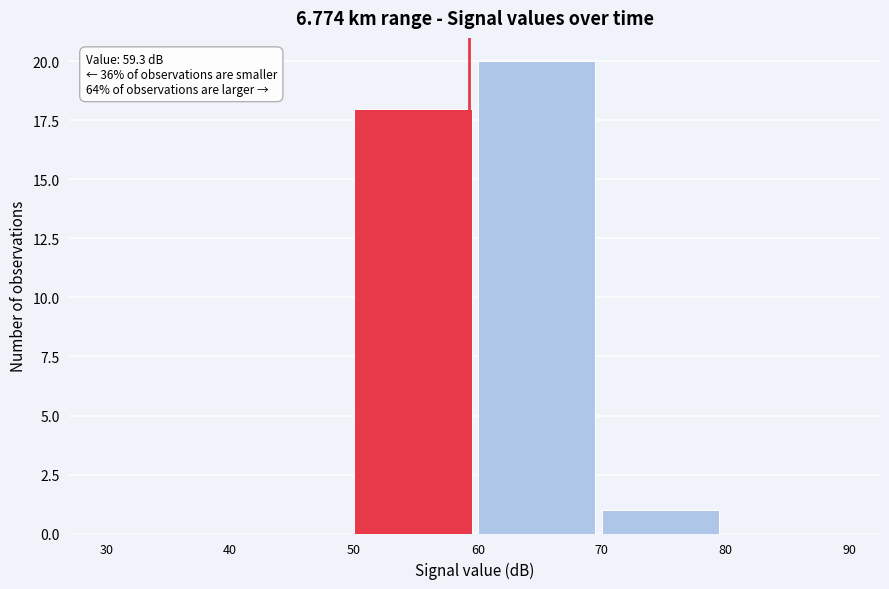

Over which range of the x-axis is the bar tallest?

60 to 70